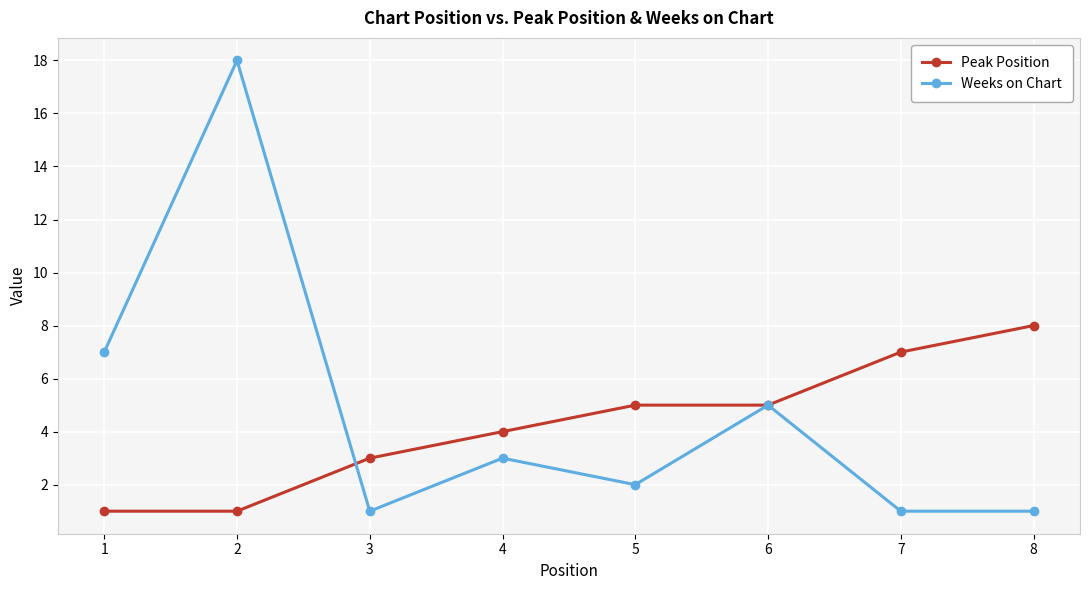

How many data points in Weeks on Chart are less than 3?

4